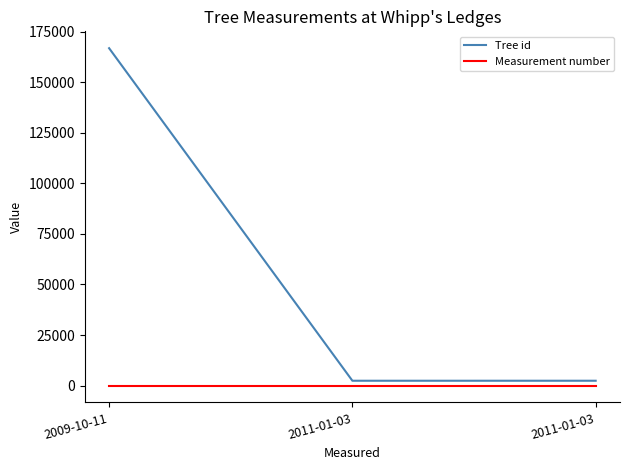

Does the chart have visible grid lines?

No